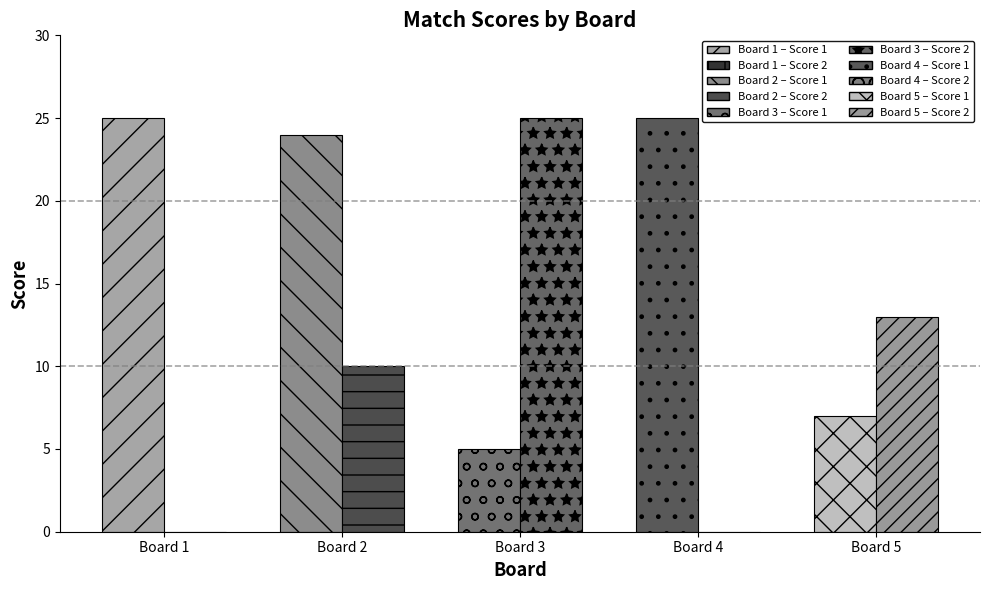

Reading left to right, extract all data points from this chart.

Score 1: Board 1=25	Board 2=24	Board 3=5	Board 4=25	Board 5=7
Score 2: Board 1=0	Board 2=10	Board 3=25	Board 4=0	Board 5=13